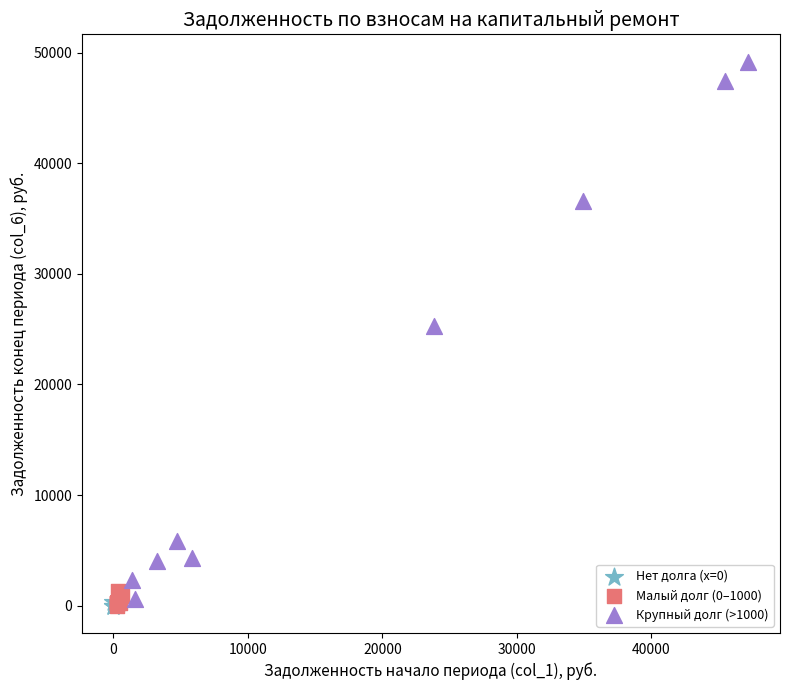

Which series has the largest Y range (max minus min)?

Крупный долг (>1000)